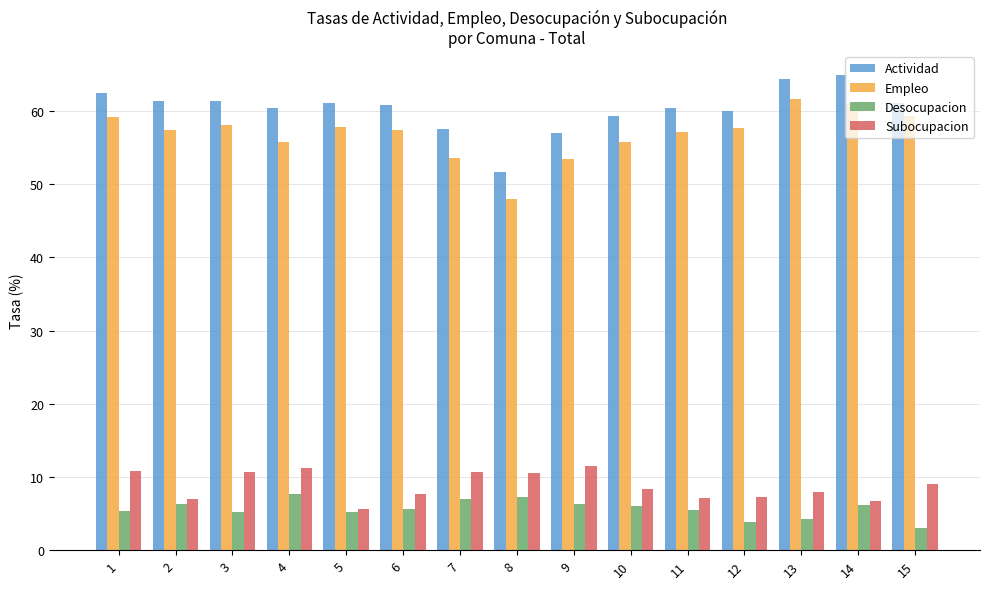

What is the spread (max minus min) of values at 15?

58.2